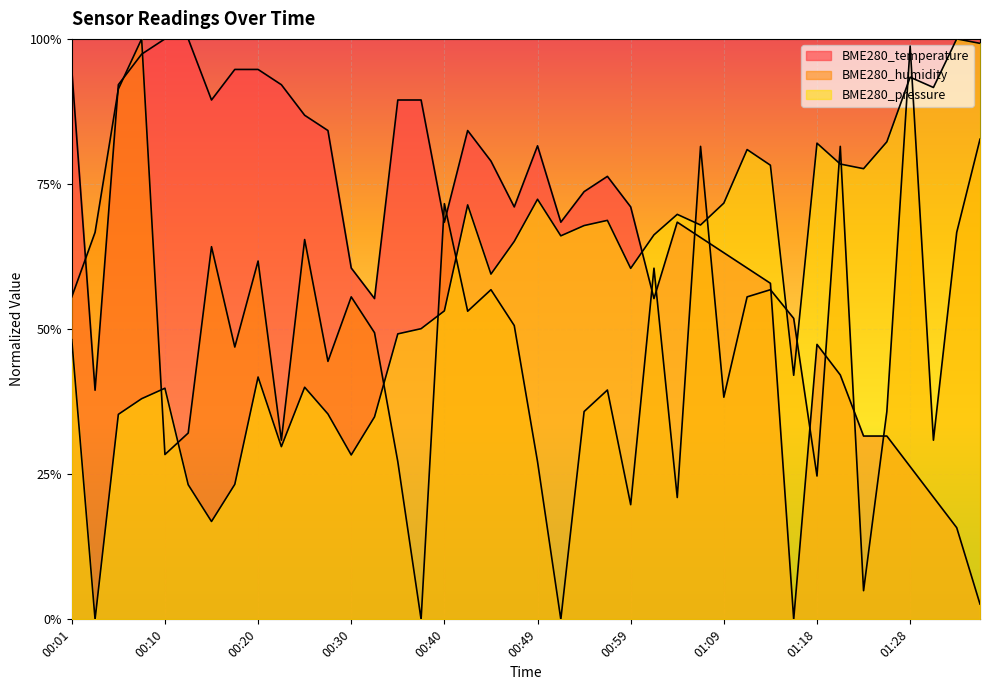

How many positive values does the BME280_temperature series have?

39